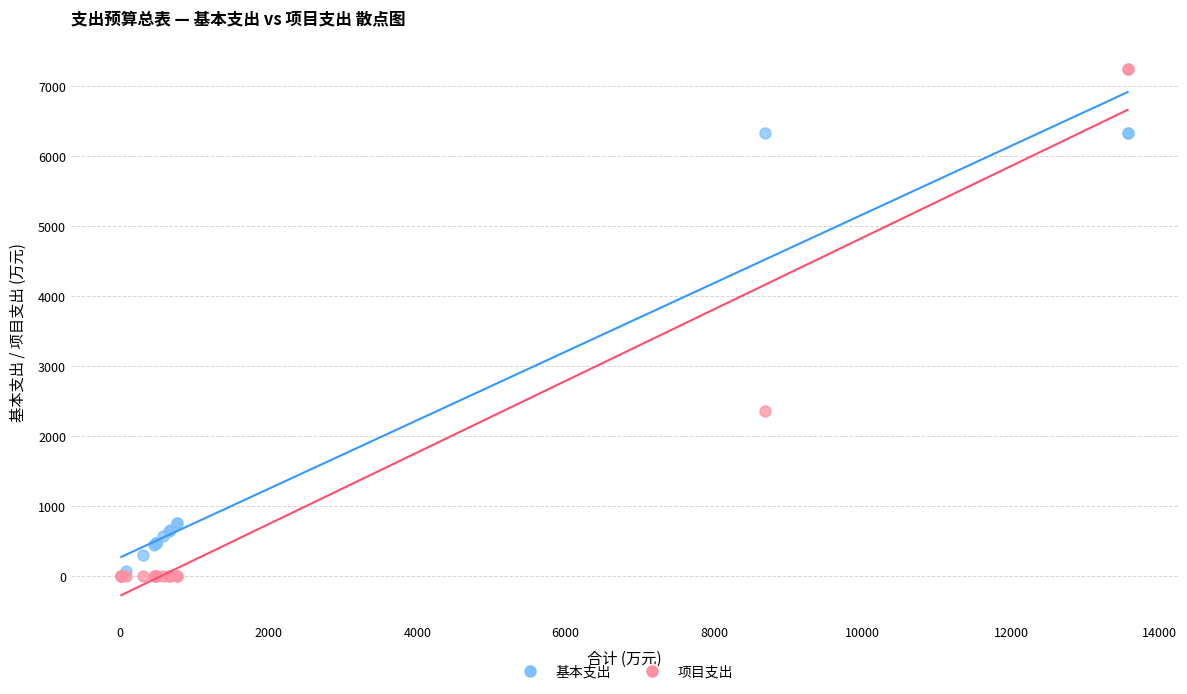

Which series has the widest spread of Y values?

项目支出